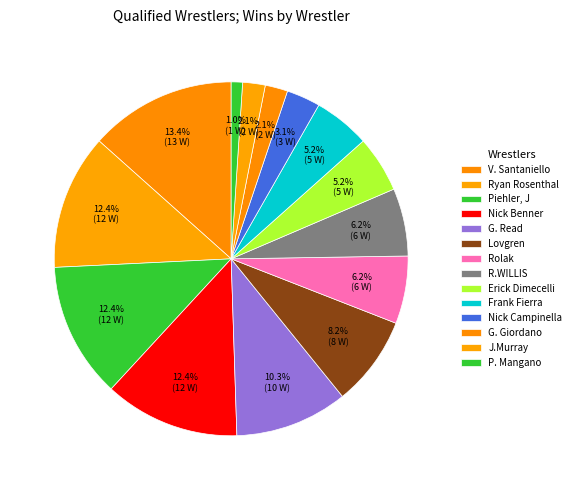

Count the number of slices in the pie.

14